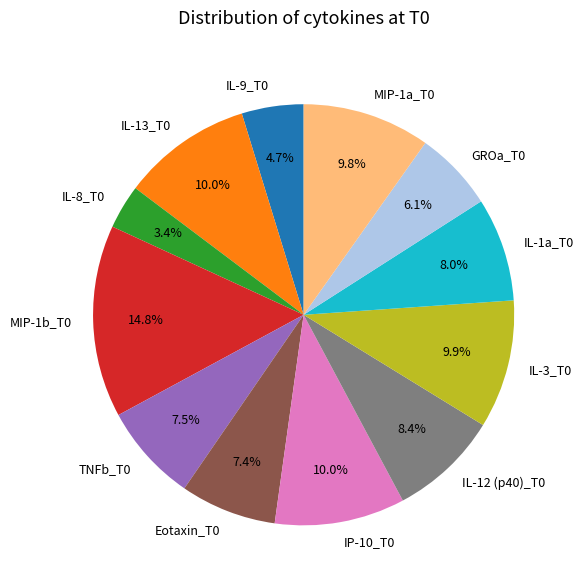

Approximately how many times larger is the value at TNFb_T0 compared to IL-8_T0?

2.2